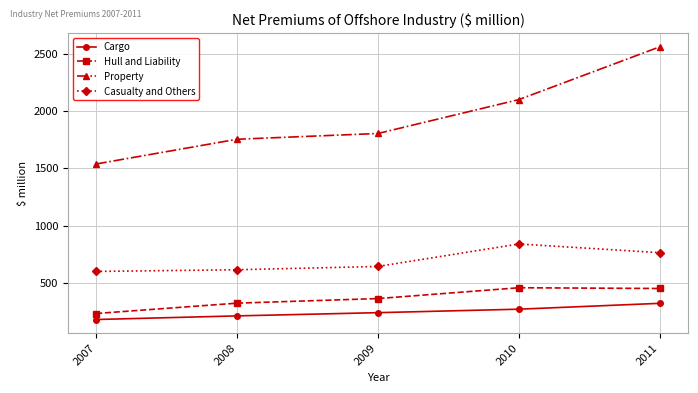

Rank the series at 2009 from highest to lowest value.

Property, Casualty and Others, Hull and Liability, Cargo